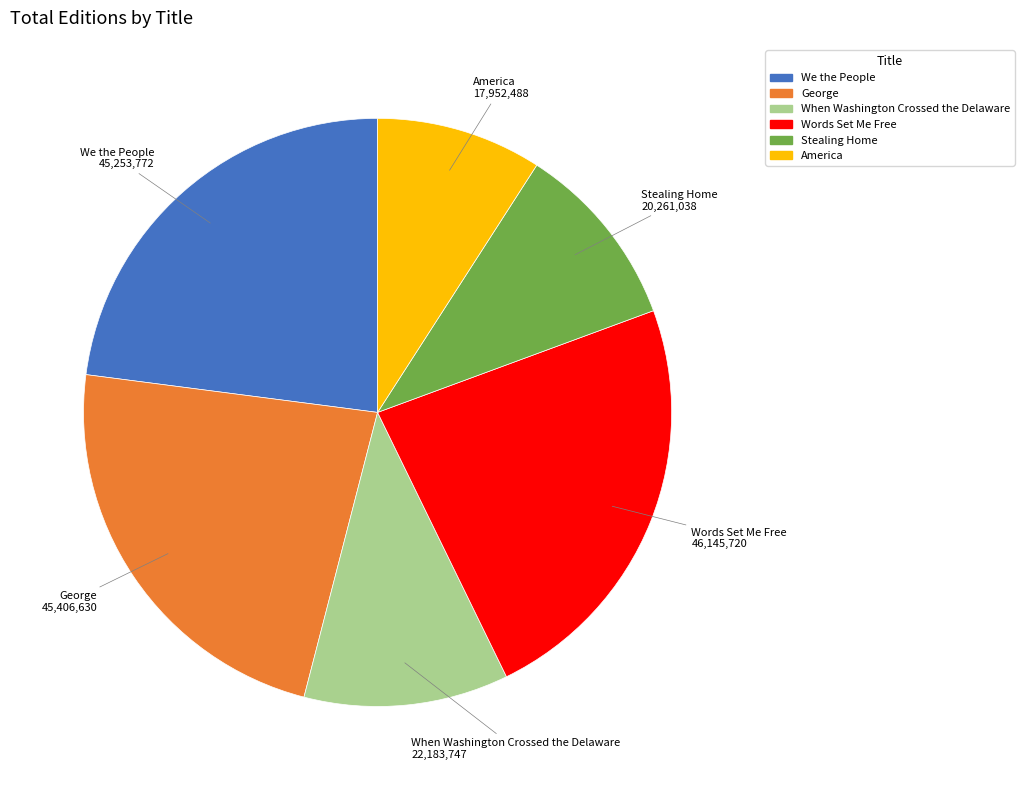

Which category has the smallest portion of the pie?

America